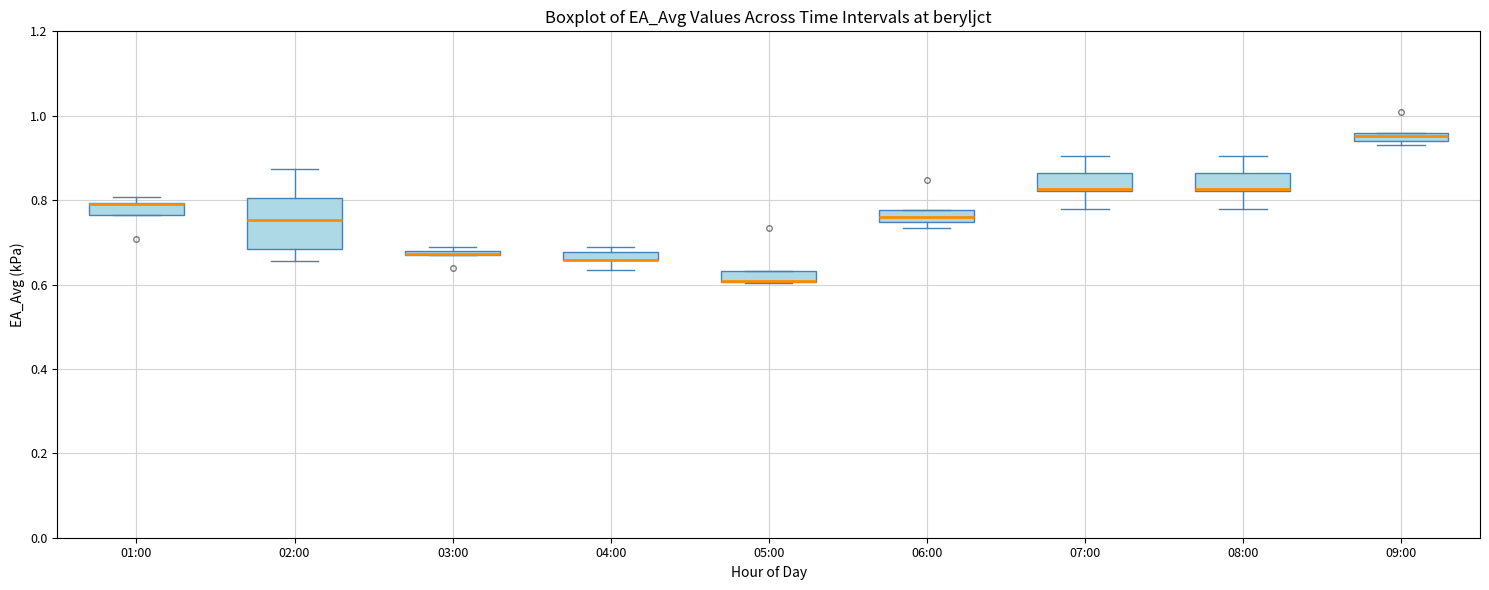

Where is the upper edge of the box for 09:00 on the y-axis? The values are not printed on the chart, so give them approximately, as read against the axis.

0.96